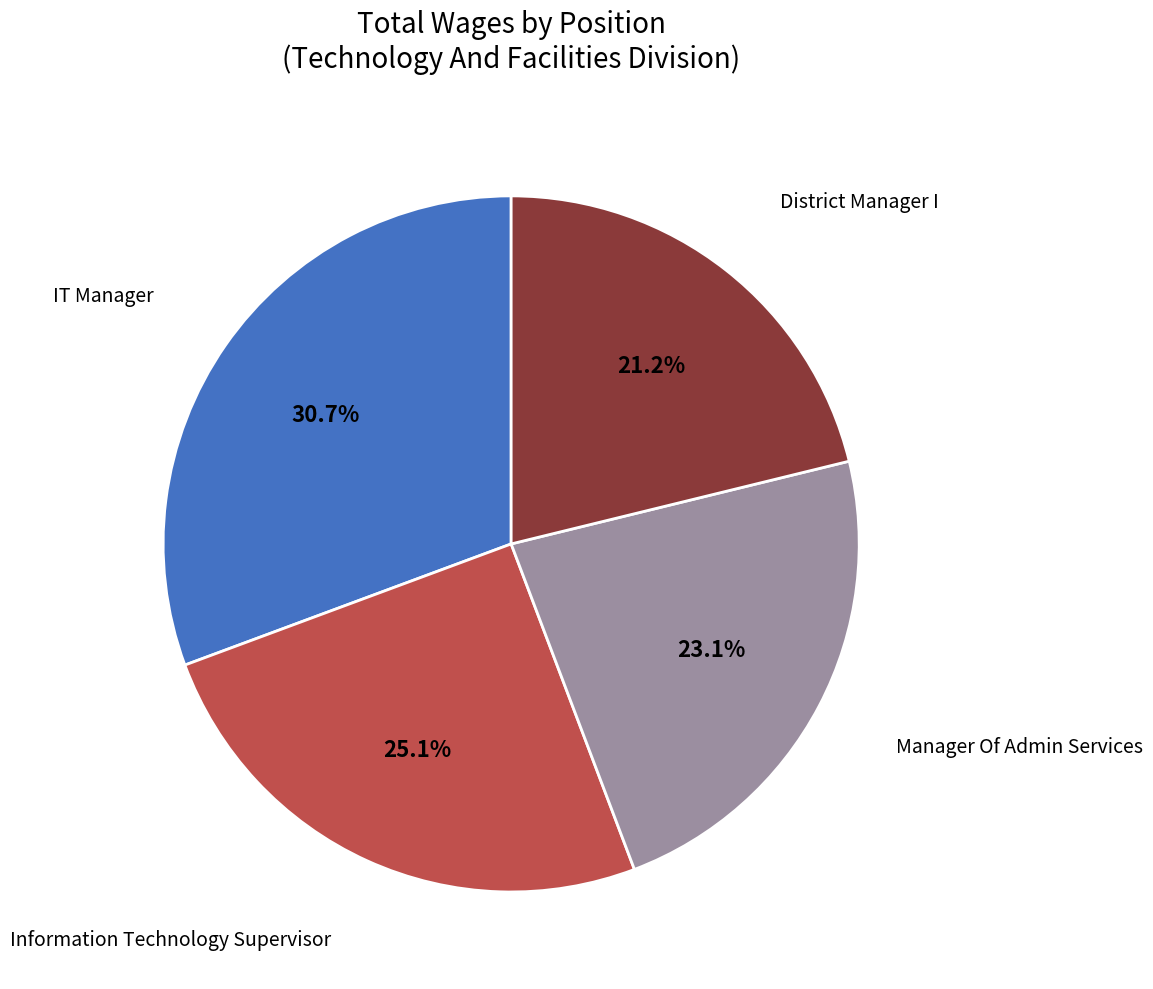

Is IT Manager the majority of the pie?

No